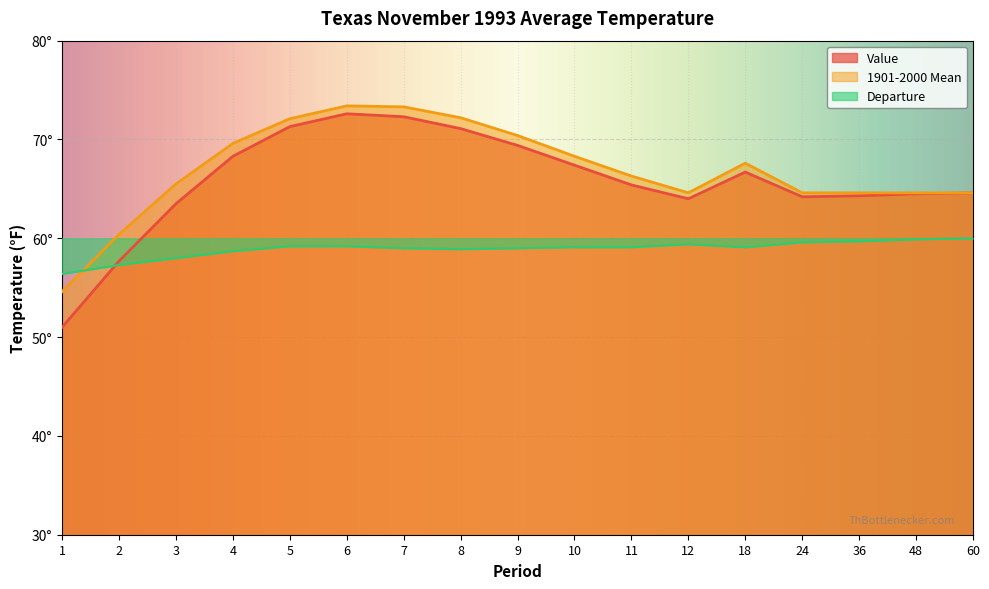

Which category has the lowest value across all series?

1